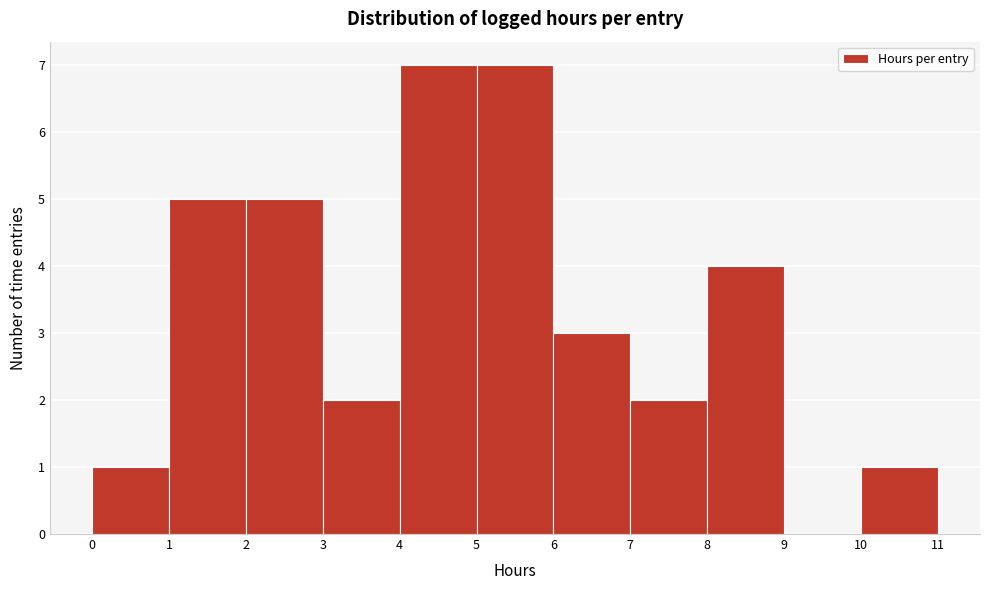

Reading left to right, list every bar in this chart as the range it spans on the x-axis followed by its height. The values are not printed on the chart, so give them approximately, as read against the axis.

0 to 1: 1
1 to 2: 5
2 to 3: 5
3 to 4: 2
4 to 5: 7
5 to 6: 7
6 to 7: 3
7 to 8: 2
8 to 9: 4
9 to 10: 0
10 to 11: 1